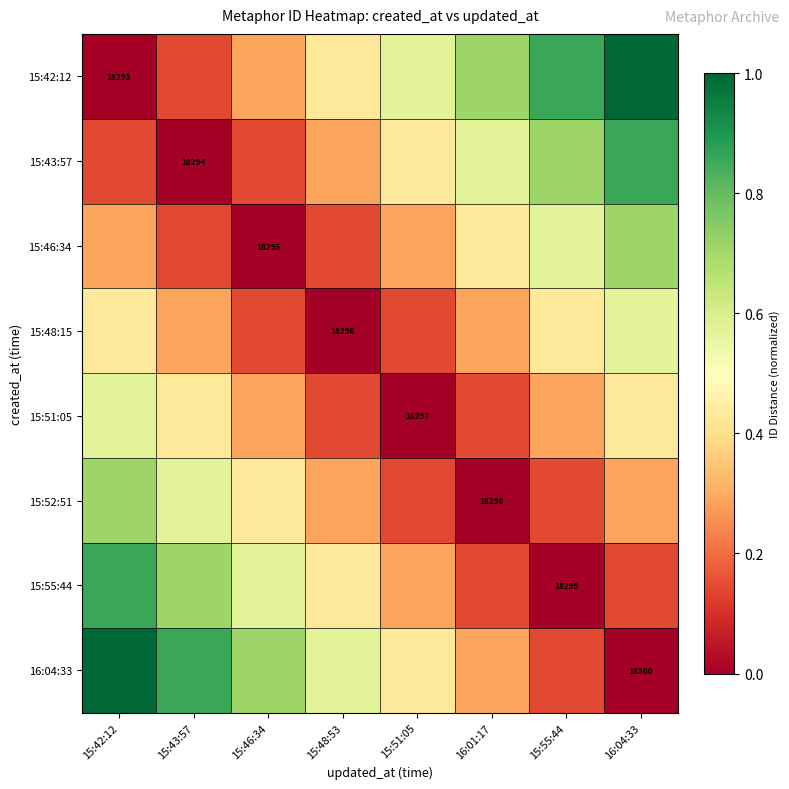

At how many categories does at least one series exceed 0?

8